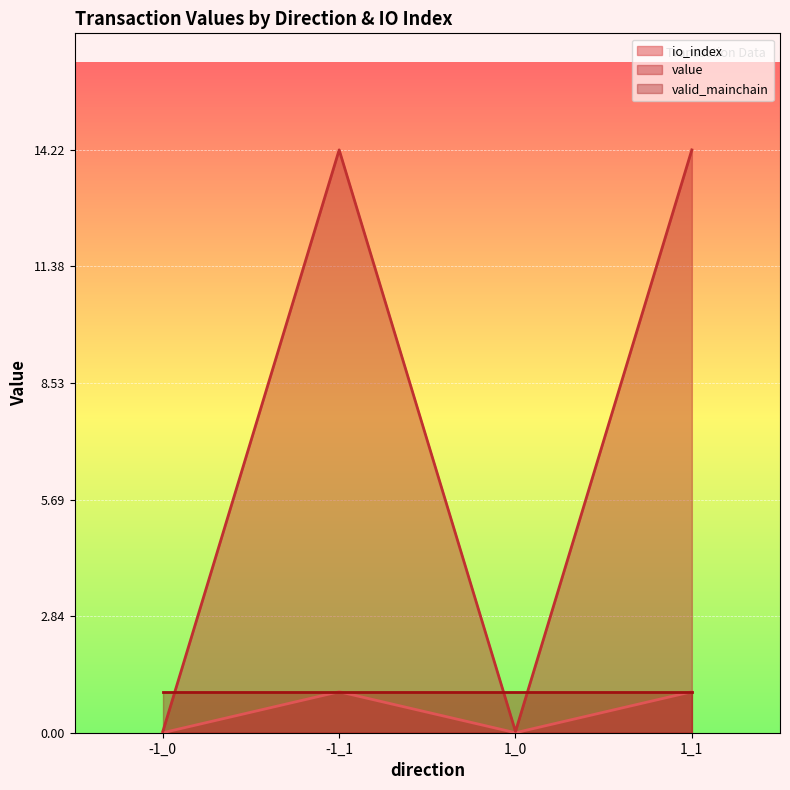

What is the maximum value for value?

14.2